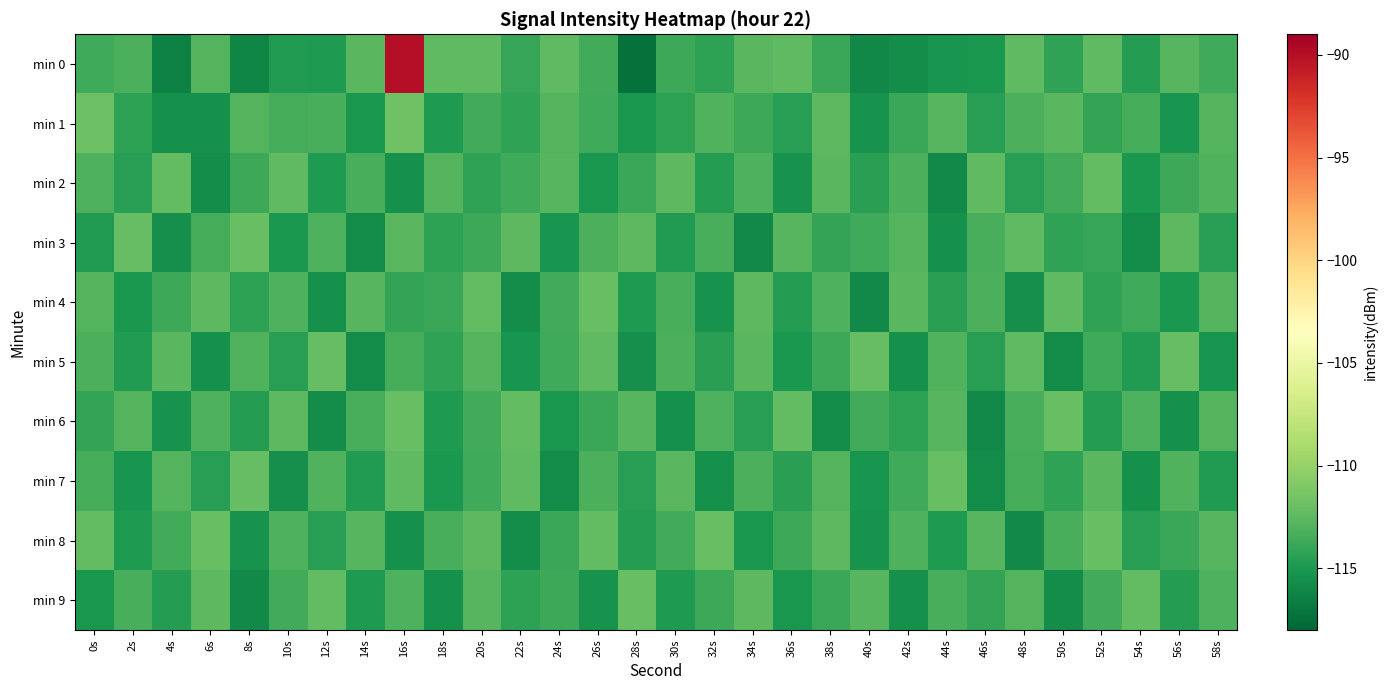

What is the total value across all series at 44s?

-1139.6